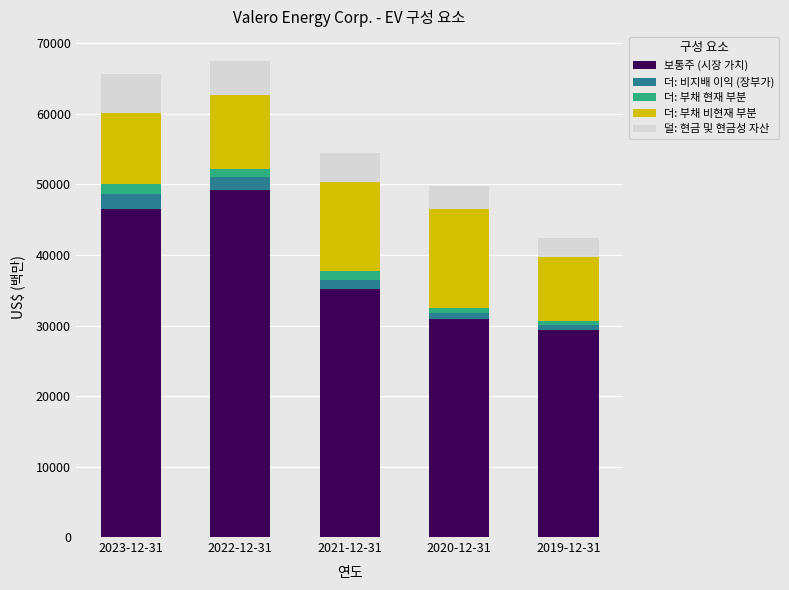

What is the maximum value for 보통주 (시장 가치)?

49152